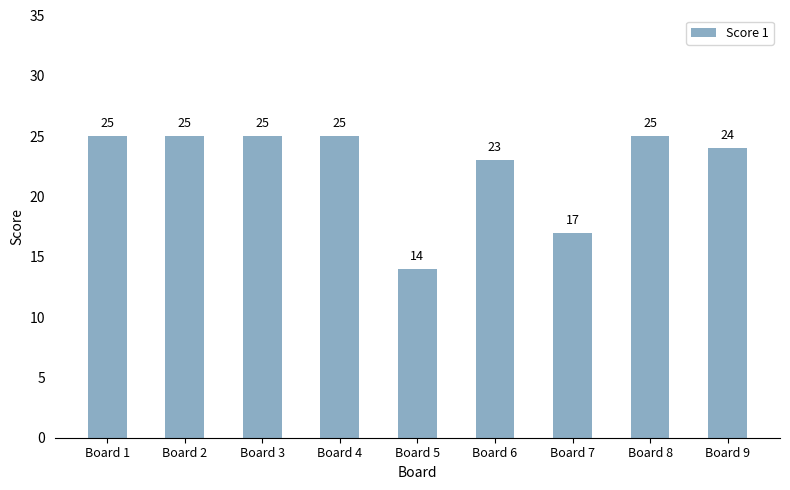

What is the difference between the second highest and second lowest values?

8